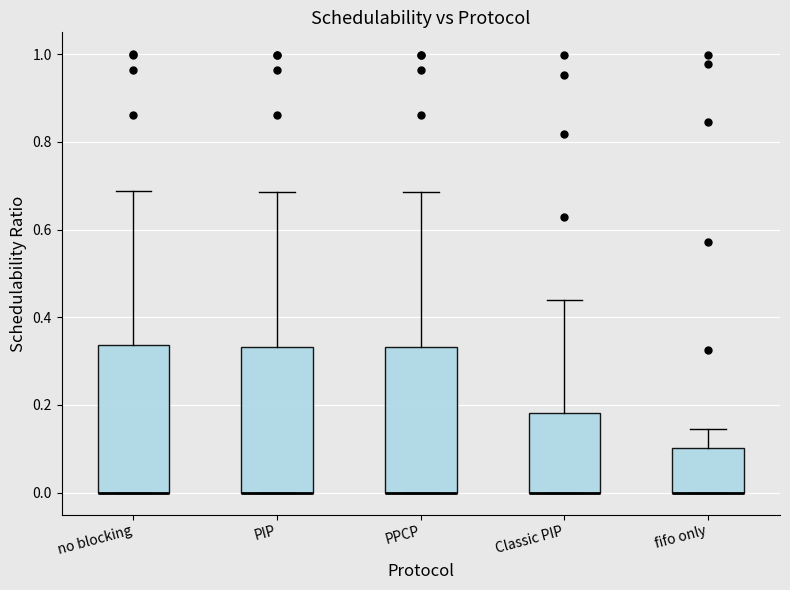

Where is the upper edge of the box for Classic PIP on the y-axis? The values are not printed on the chart, so give them approximately, as read against the axis.

0.18